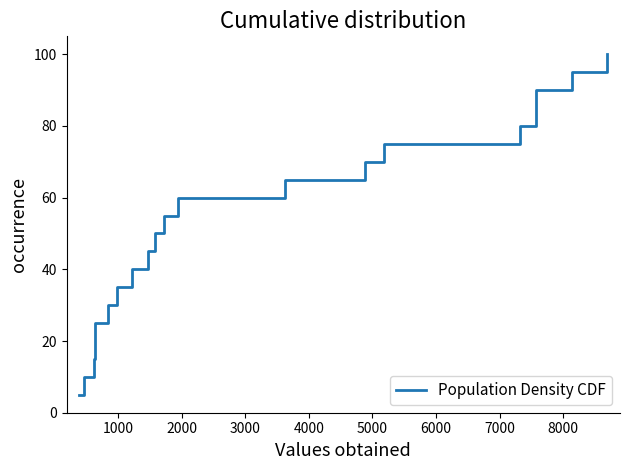

What is the maximum value shown in the chart?

100.0